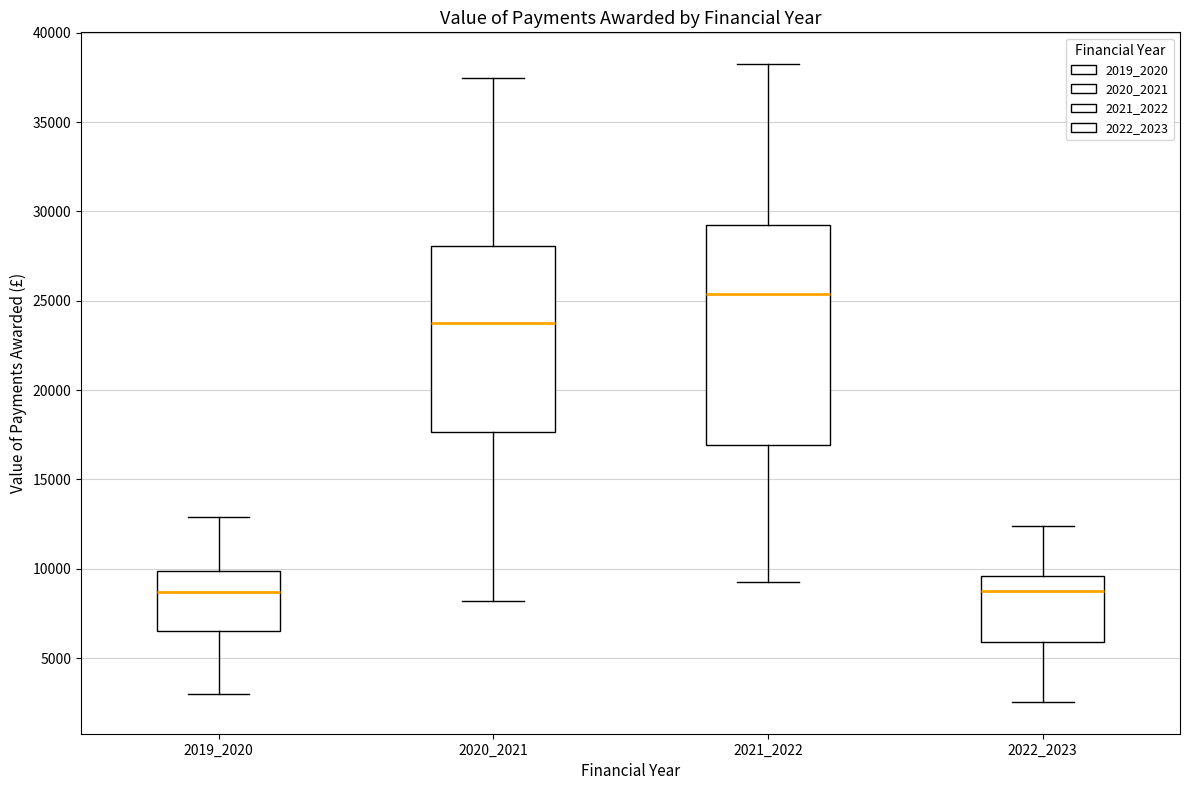

Which box's median line is the highest?

2021_2022